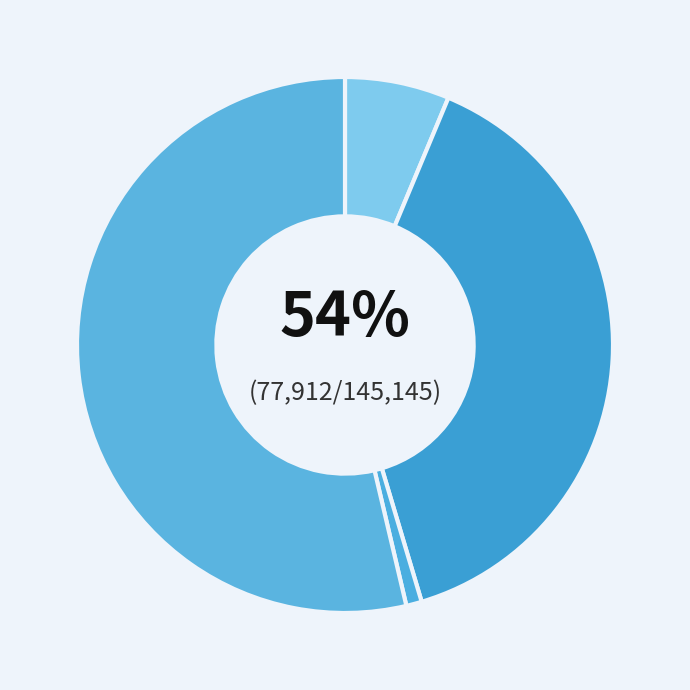

What percentage is the AQEU slice, to the nearest percent?

6%